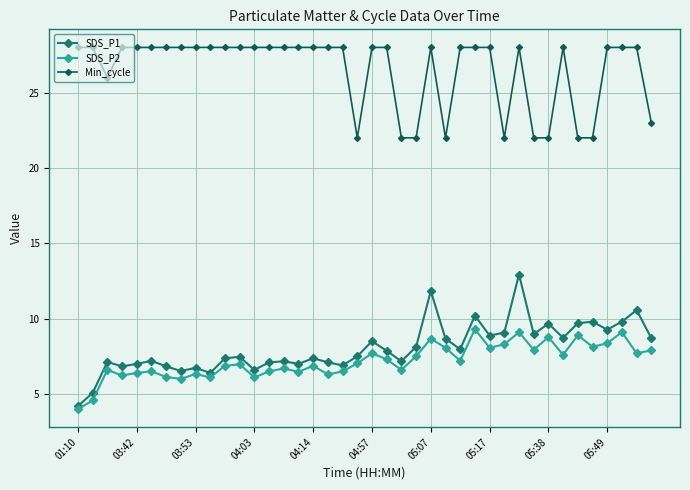

Which series has the largest total across all categories?

Min_cycle